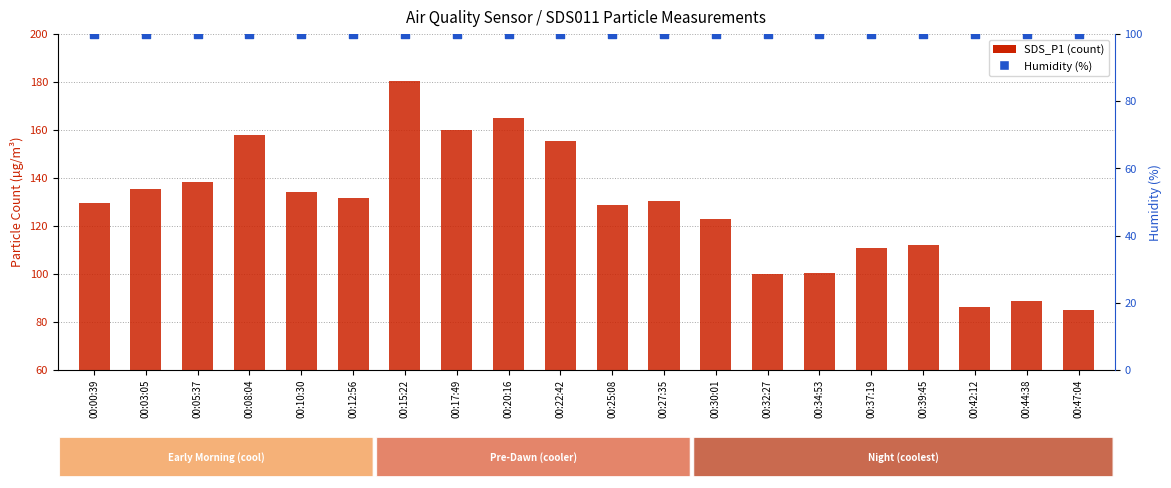

Which series contains the lowest Y value?

SDS_P1